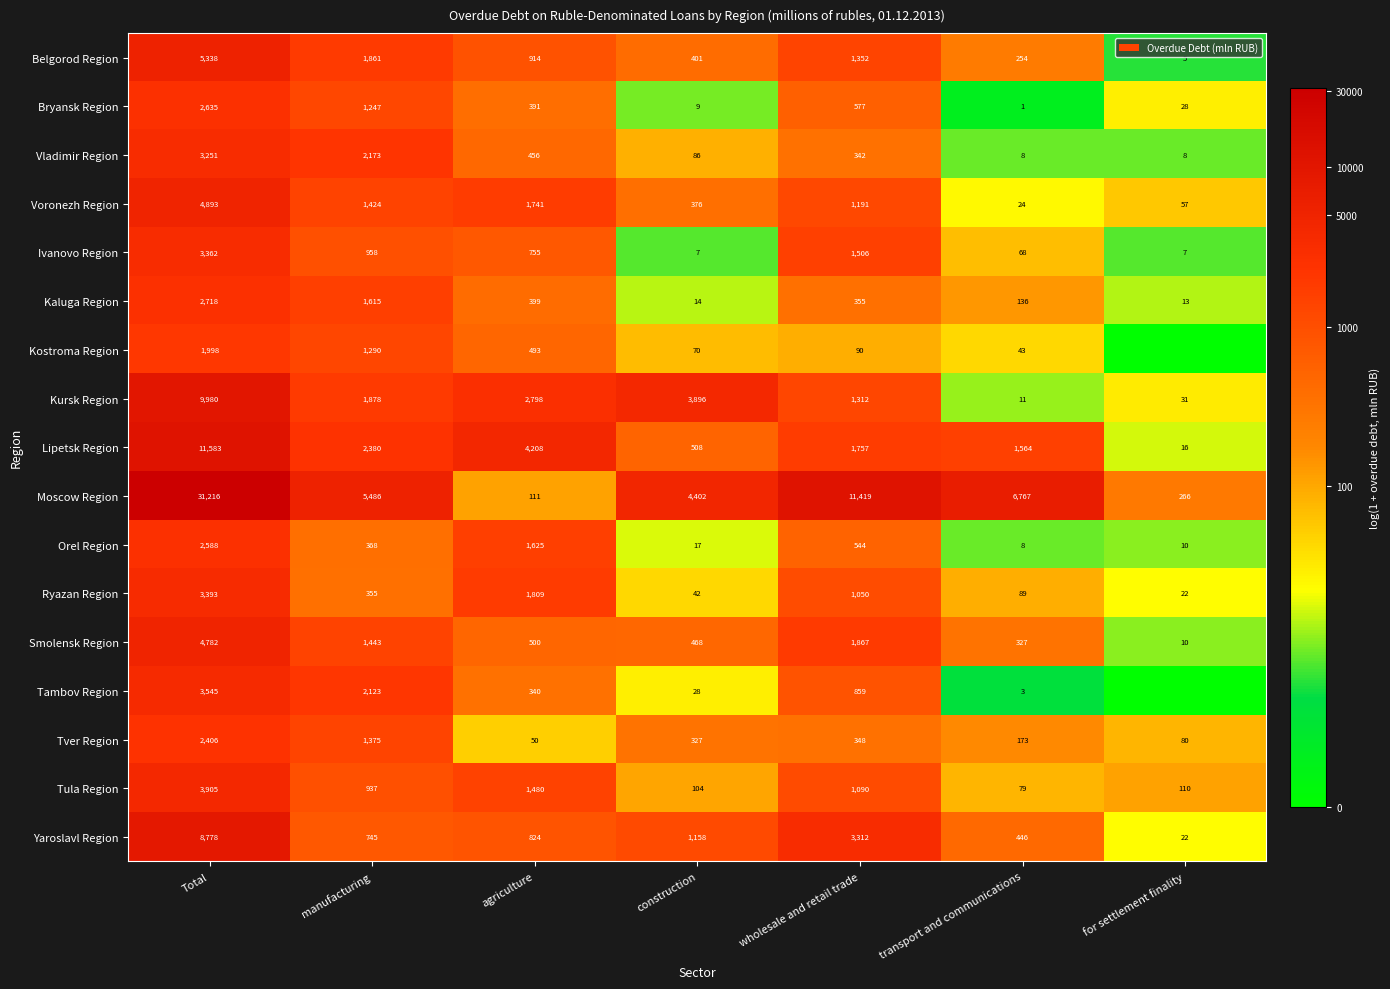

What is the difference between the Tula Region values at agriculture and wholesale and retail trade?

390